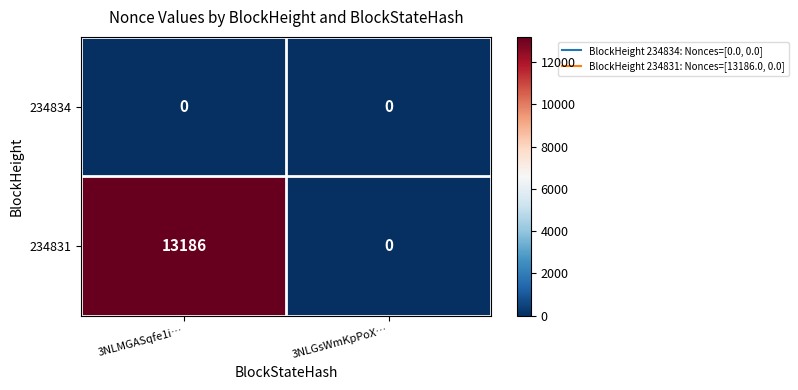

List the series in order of their overall mean, highest first.

234831, 234834